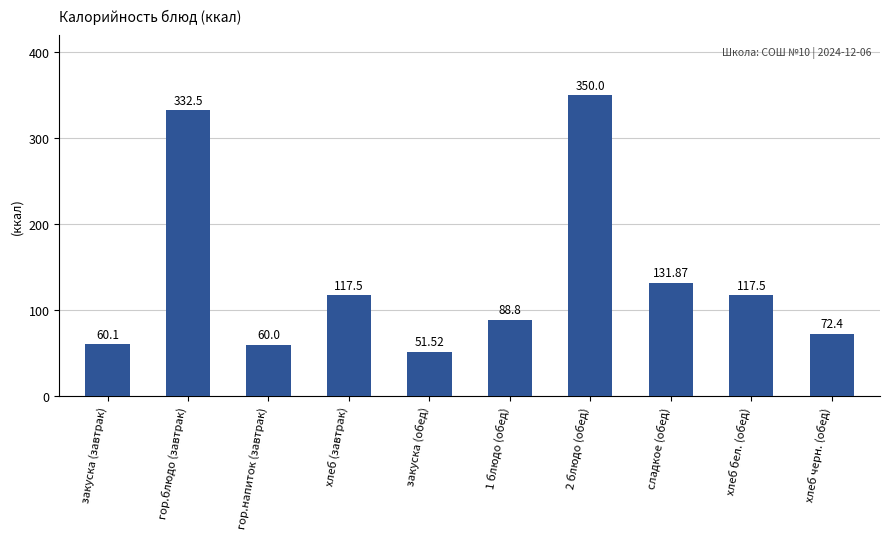

What is the label of the 10th bar from the left?

хлеб черн. (обед)